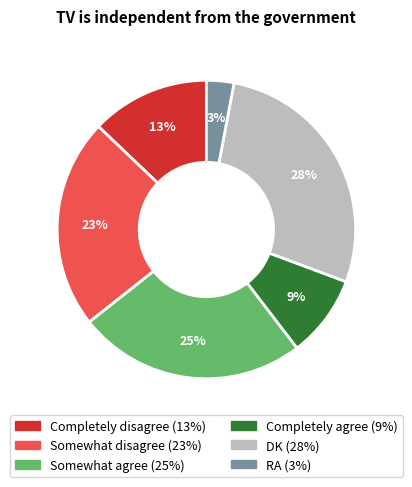

Does Completely disagree represent more than half of the total?

No